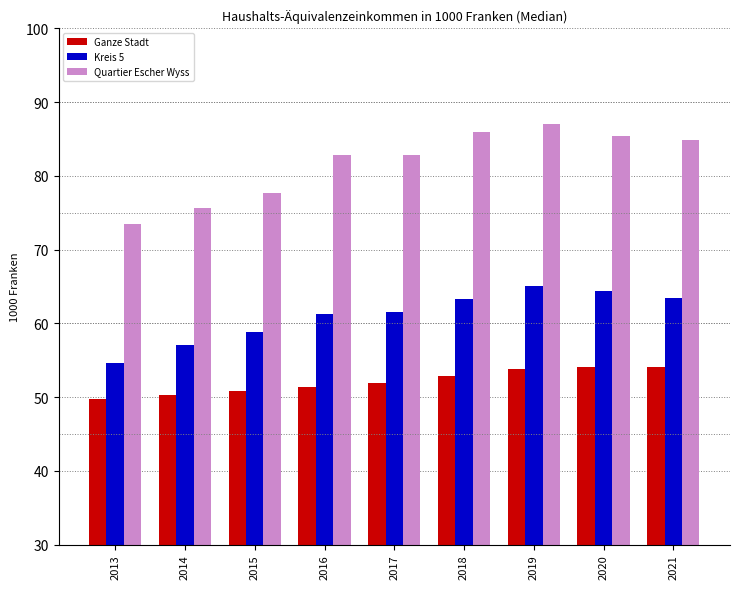

At which label does Quartier Escher Wyss reach its minimum?

2013